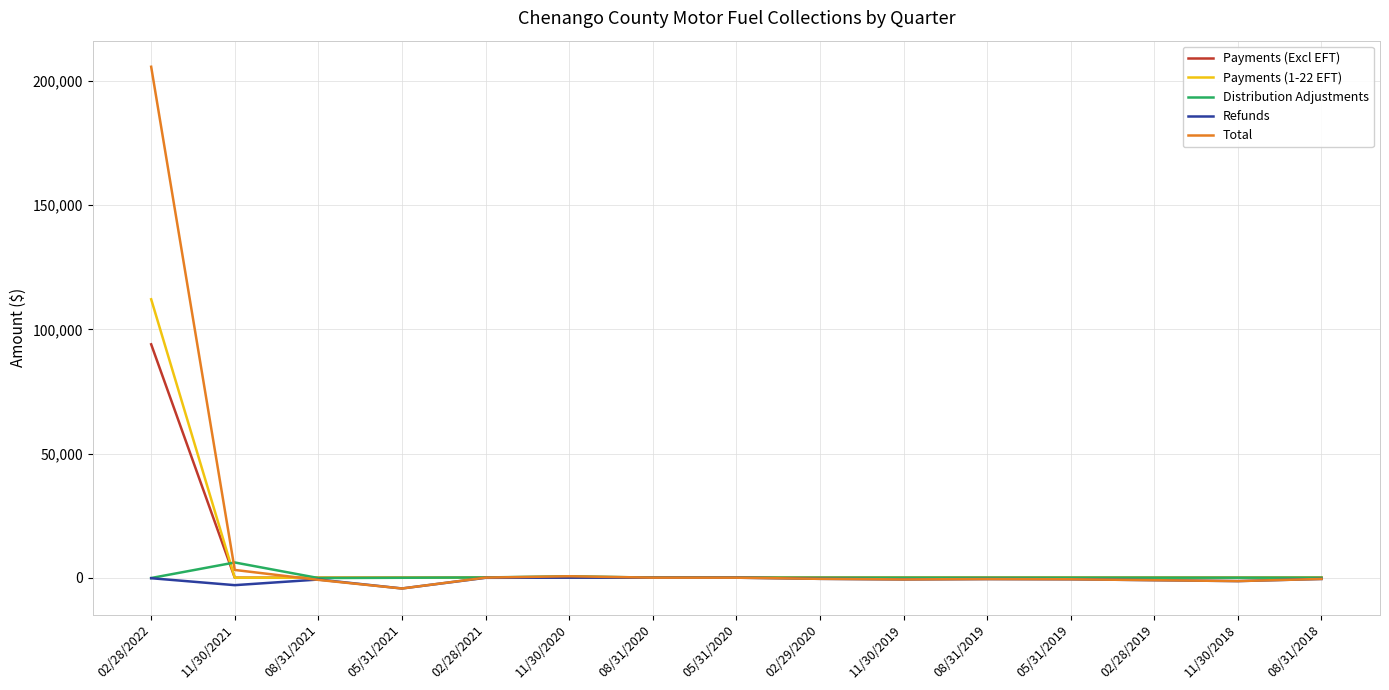

At which category is the sum across all series the highest?

02/28/2022